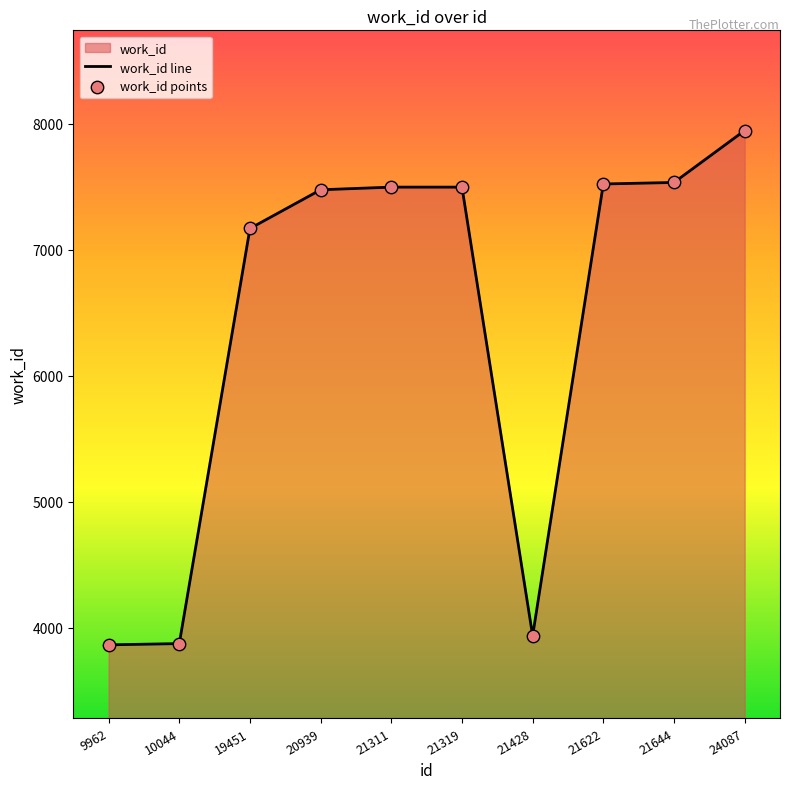

What is the ratio of the value at 24087 to the value at 21311?

1.1